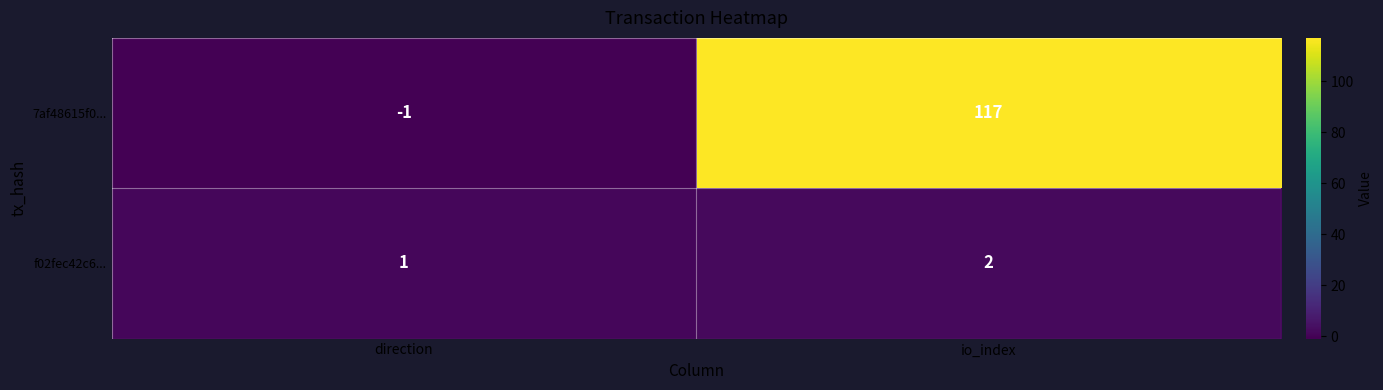

The f02fec42c6... series shows 0 at direction. True or false?

False